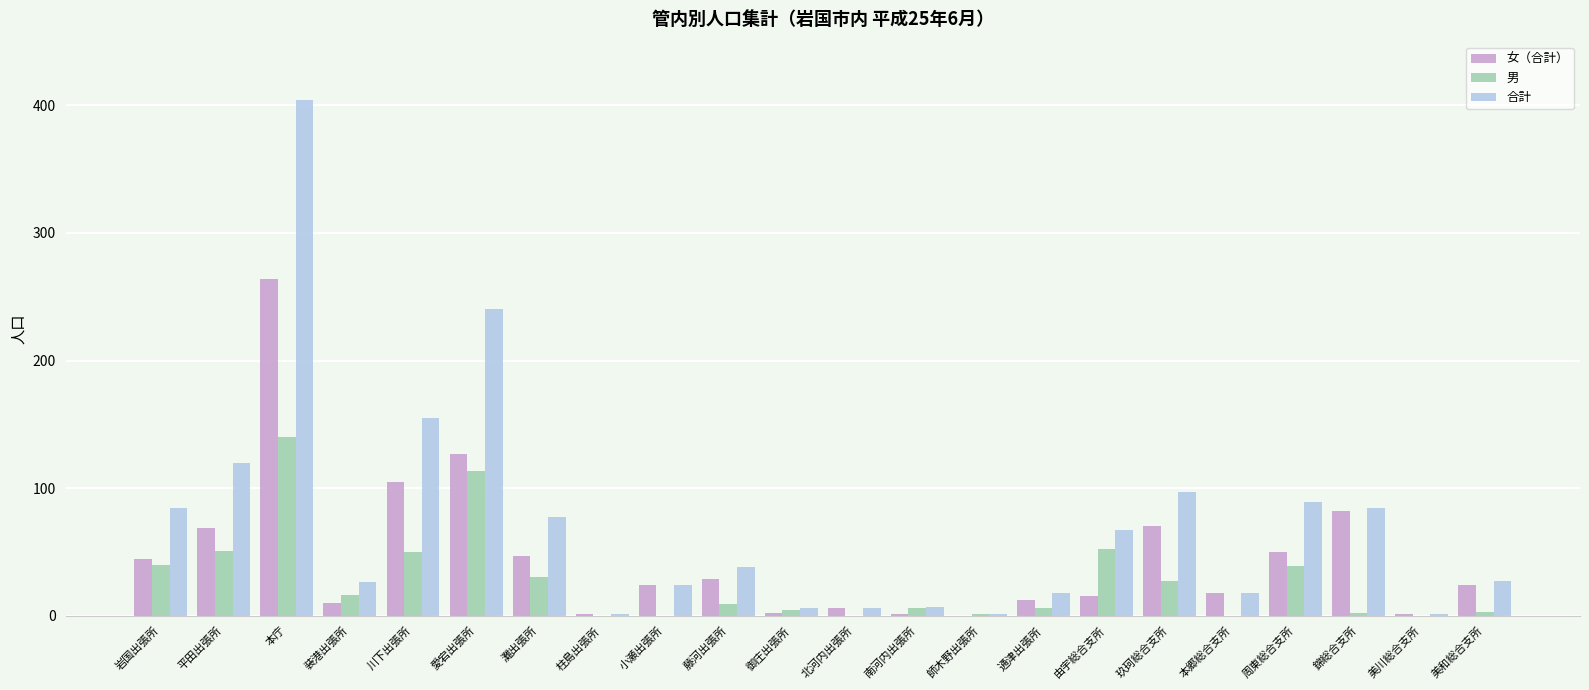

The 合計 series shows 84 at 岩国出張所. True or false?

True